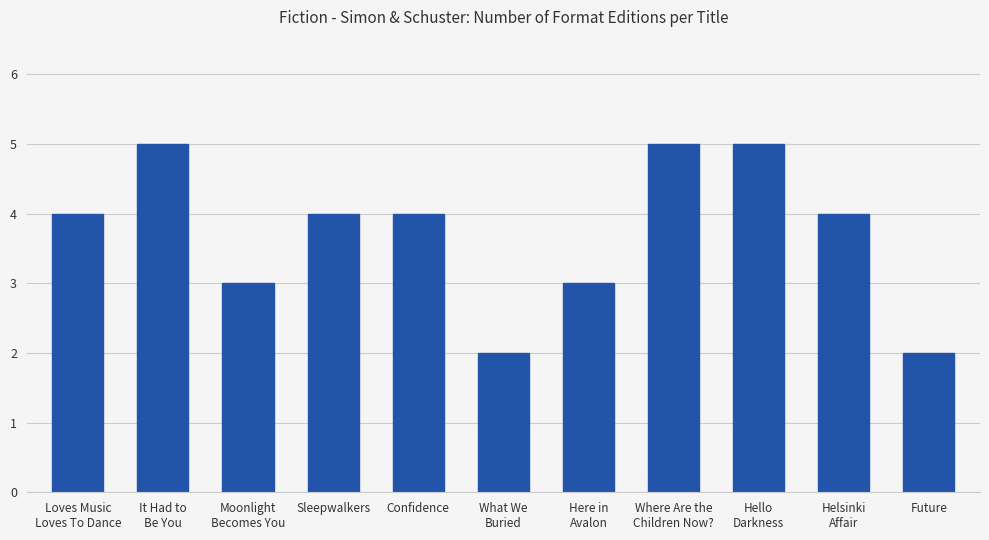

What is the difference between the maximum and second lowest values?

3